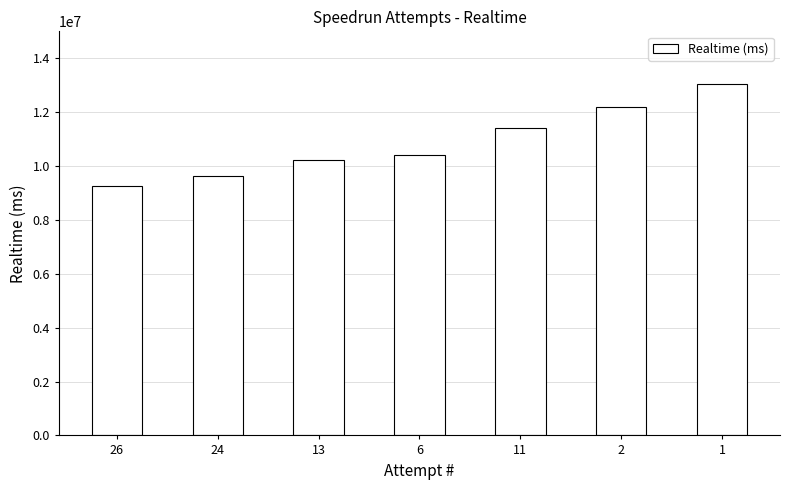

Read the value at 1.

13036438